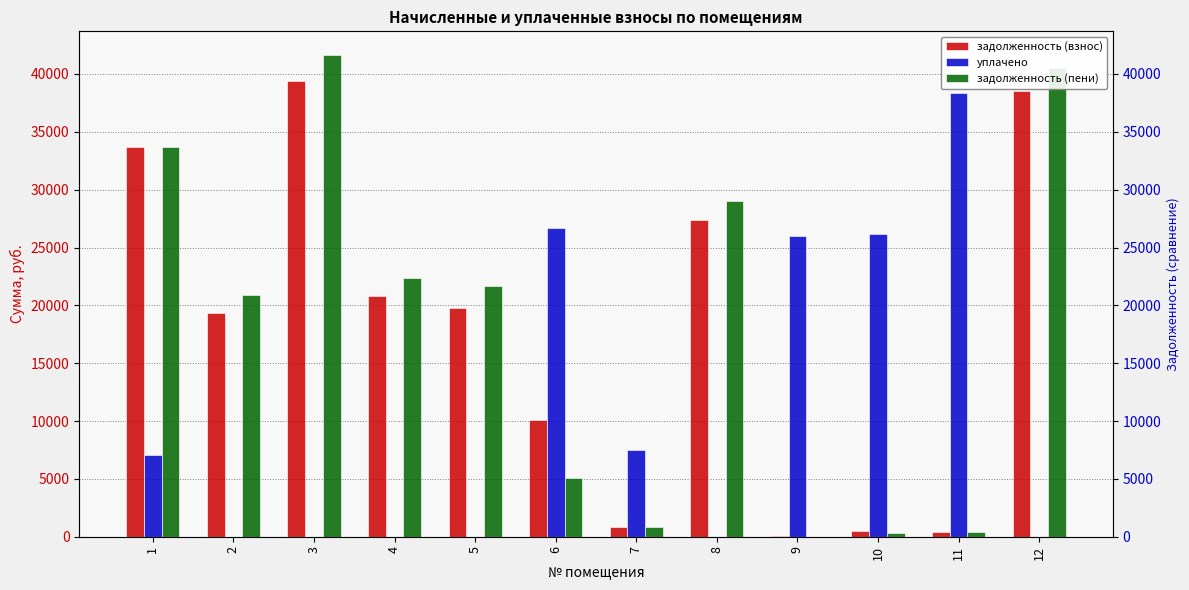

Is it true that задолженность (взнос) equals 185.5 at 7?

False